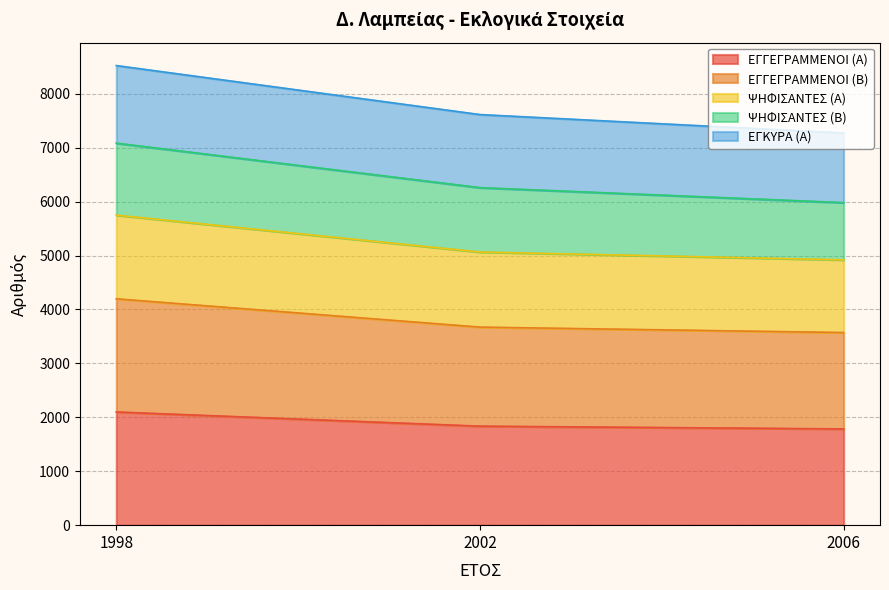

The ΕΓΓΕΓΡΑΜΜΕΝΟΙ (Α) series shows 1836 at 2002. True or false?

True